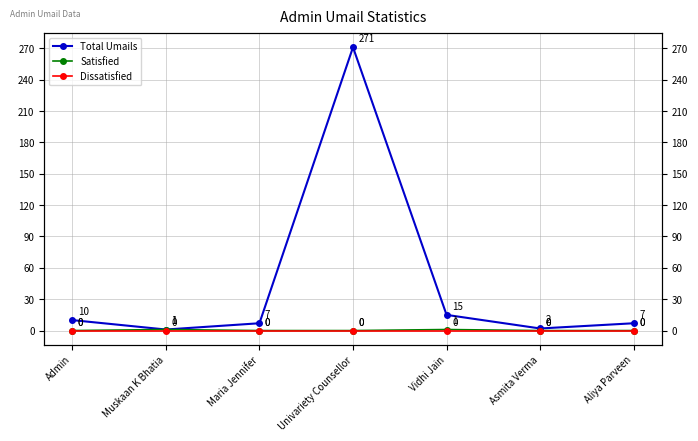

In Total Umails, how many points are lower than both neighbors (excluding endpoints)?

2